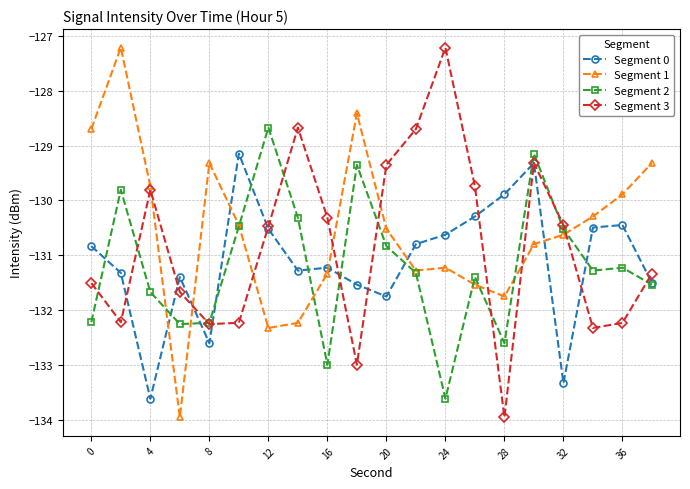

What is the minimum value for Segment 1?

-134.0